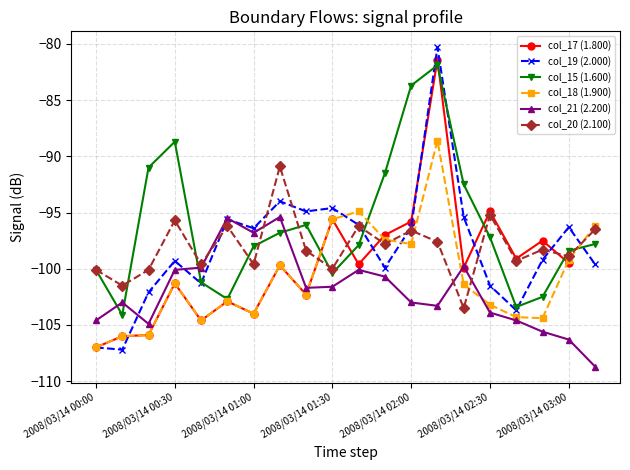

What are all the series names shown in the legend?

col_17 (1.800), col_19 (2.000), col_15 (1.600), col_18 (1.900), col_21 (2.200), col_20 (2.100)